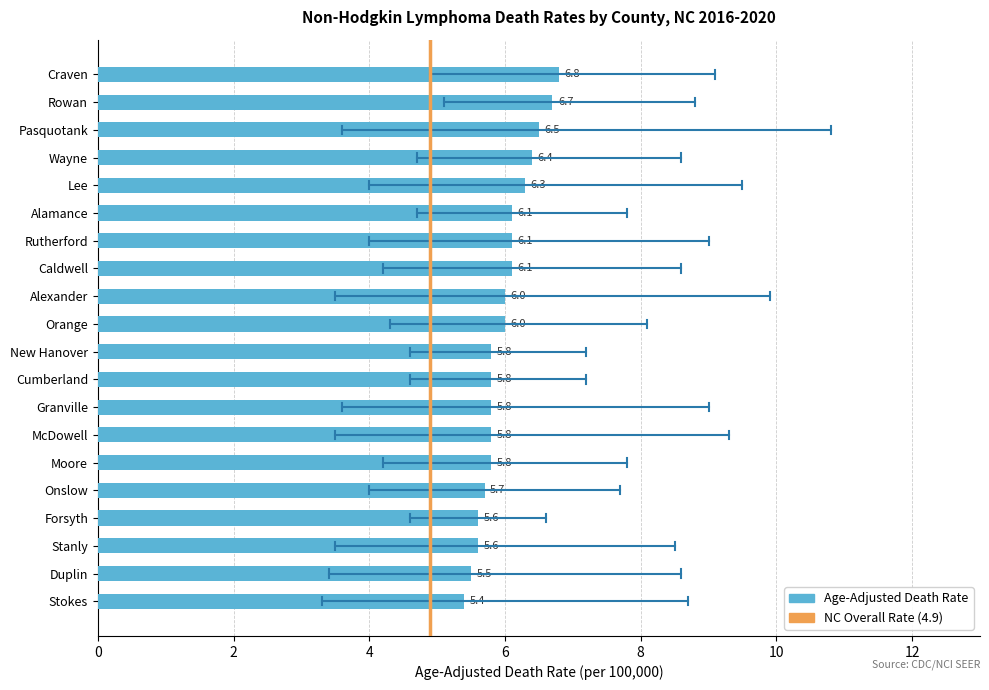

What is the approximate value at Alamance?

6.1